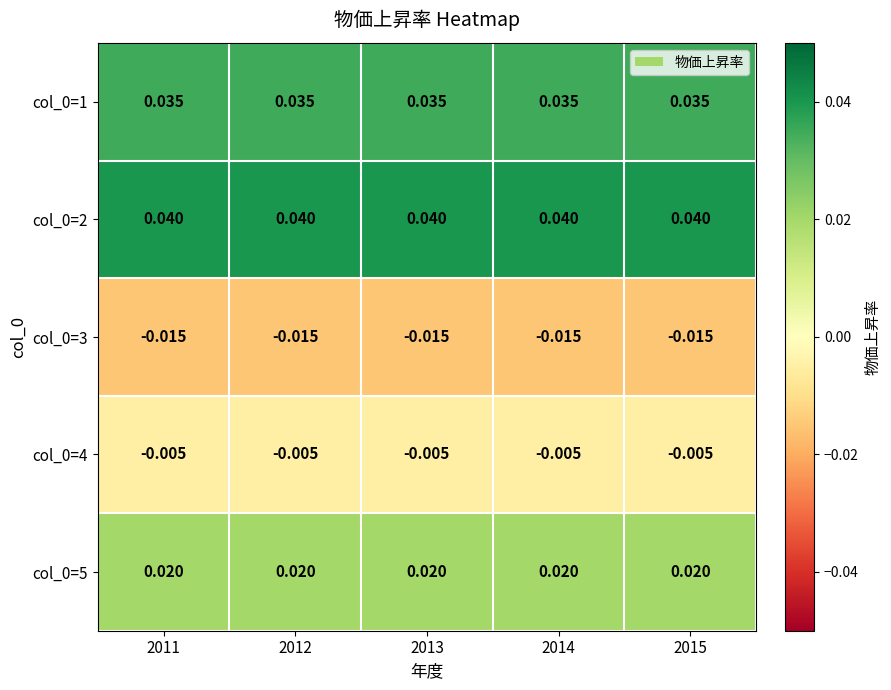

What is the difference between the highest and lowest values at 2015?

0.1